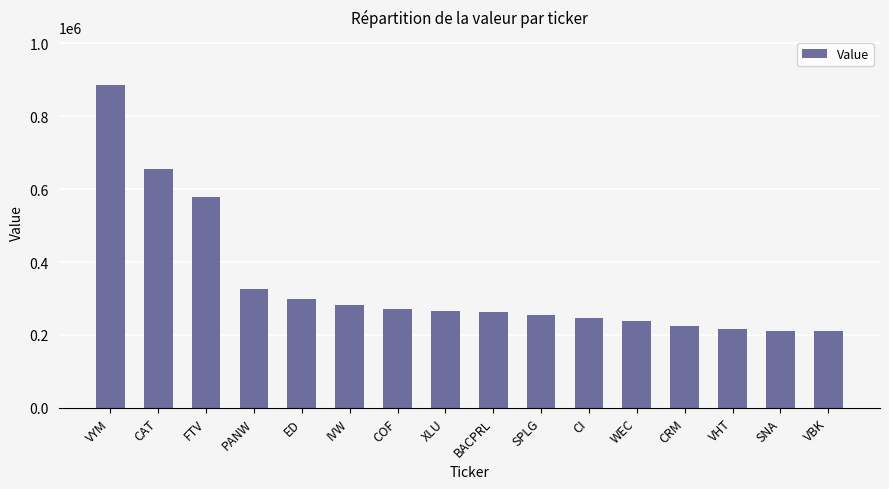

What value does the data have at VYM, to the nearest 10?

885000